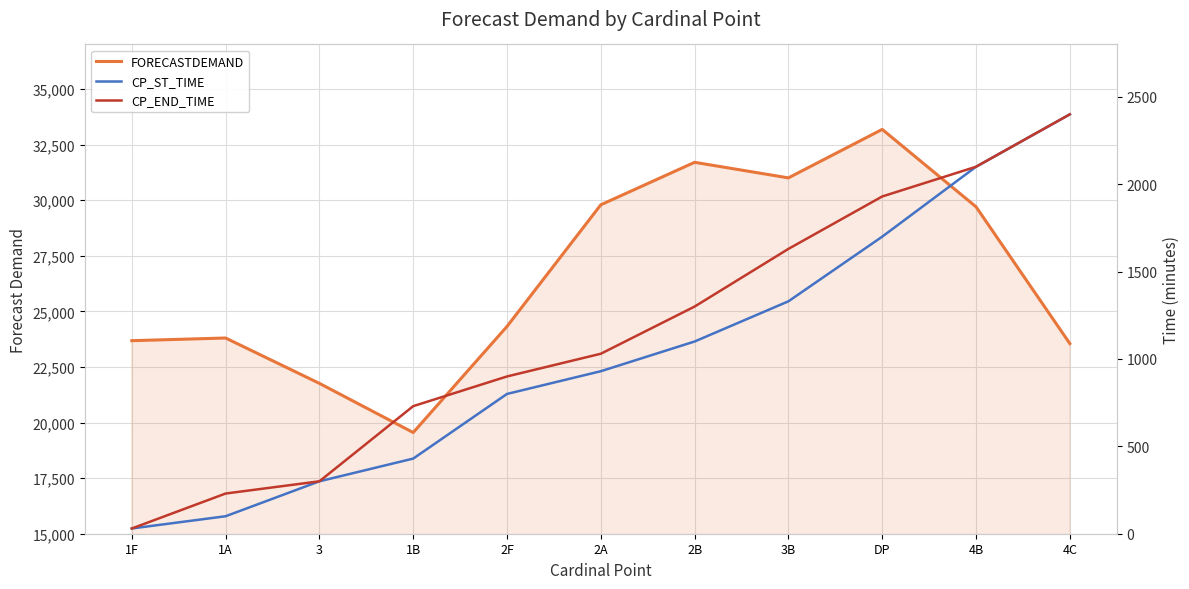

The CP_END_TIME series shows 1030 at 2A. True or false?

True